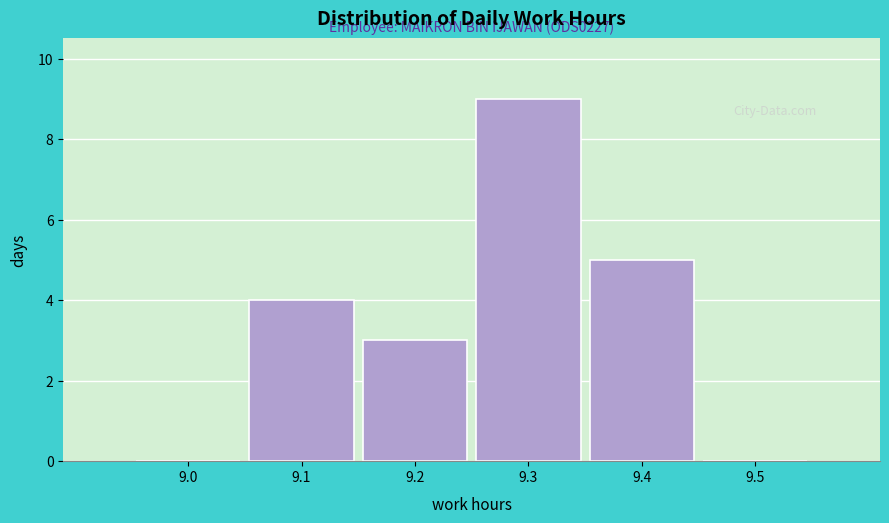

Reading right to left, what are all the values shown in this chart?

9.5=0	9.4=5	9.3=9	9.2=3	9.1=4	9.0=0